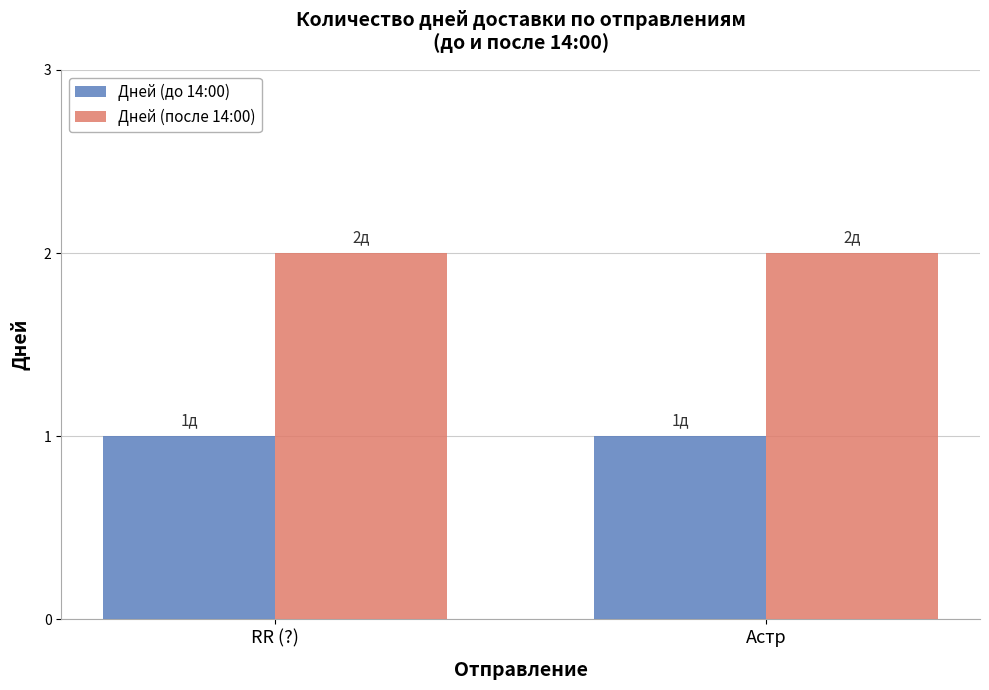

The Дней (после 14:00) series shows 1 at Астр. True or false?

False